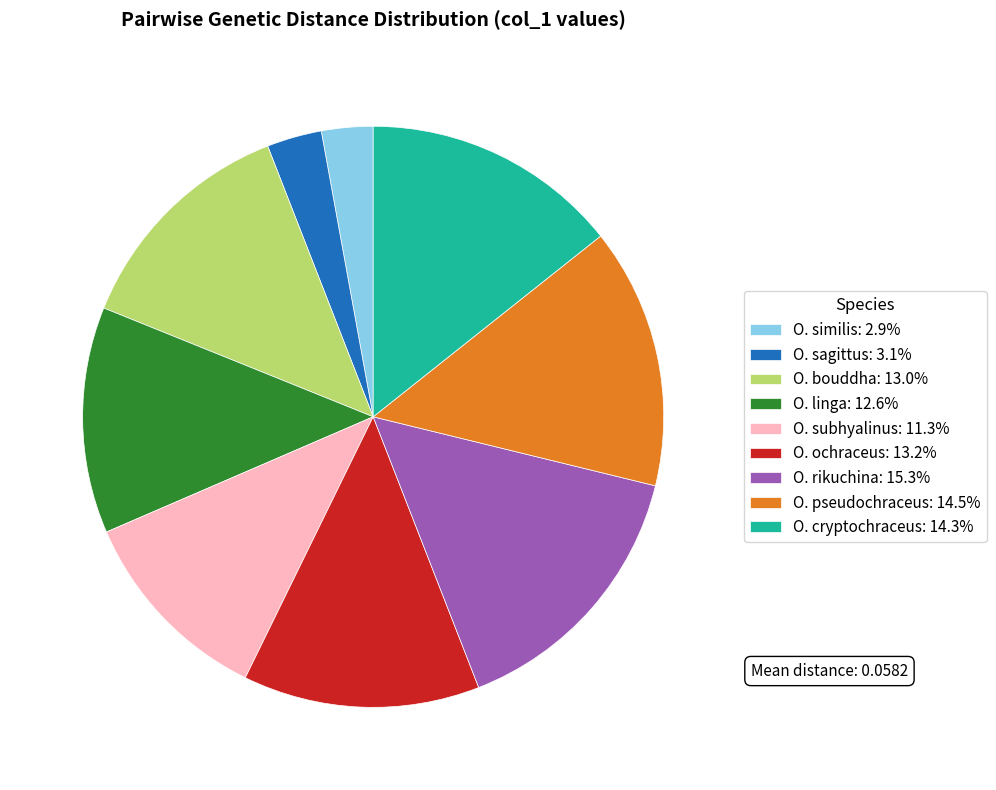

Do O. rikuchina: 15.3% and O. bouddha: 13.0% together represent more than half of the pie?

No